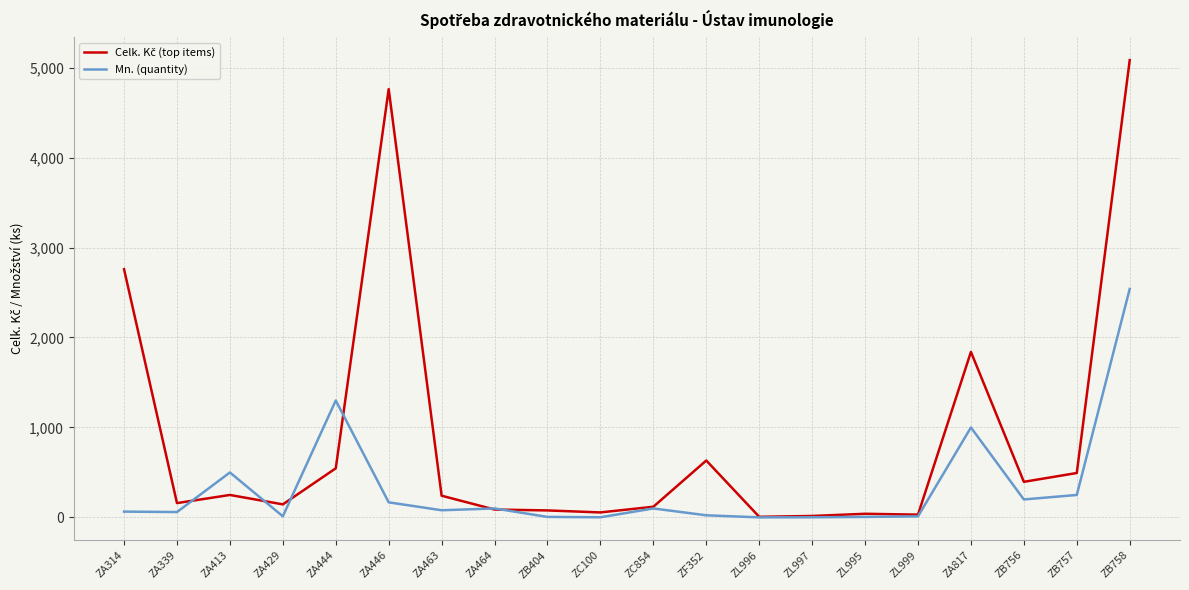

At which category is the sum across all series the highest?

ZB758